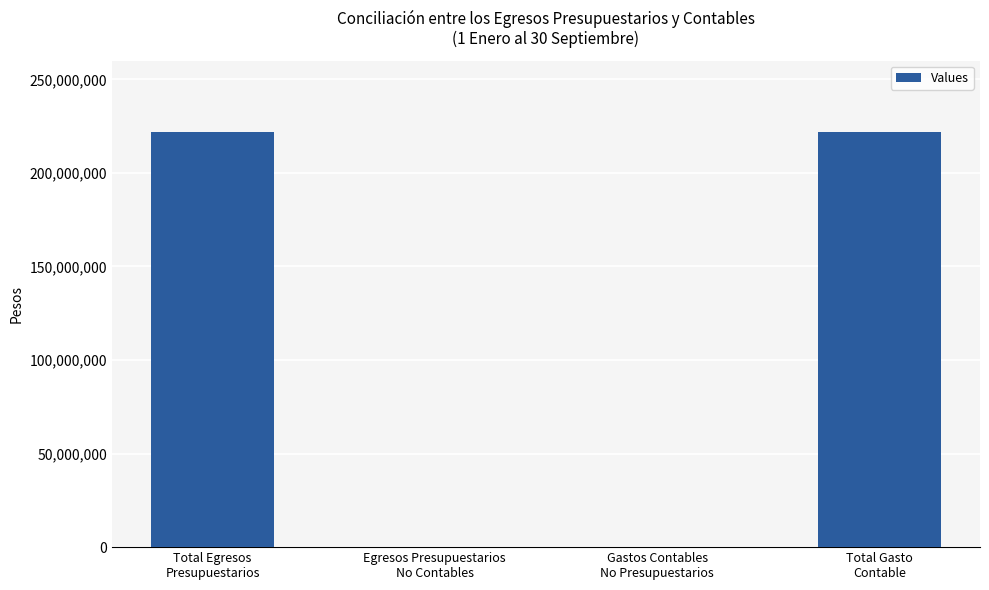

The chart shows a value of 108834989 at Egresos Presupuestarios
No Contables. True or false?

False